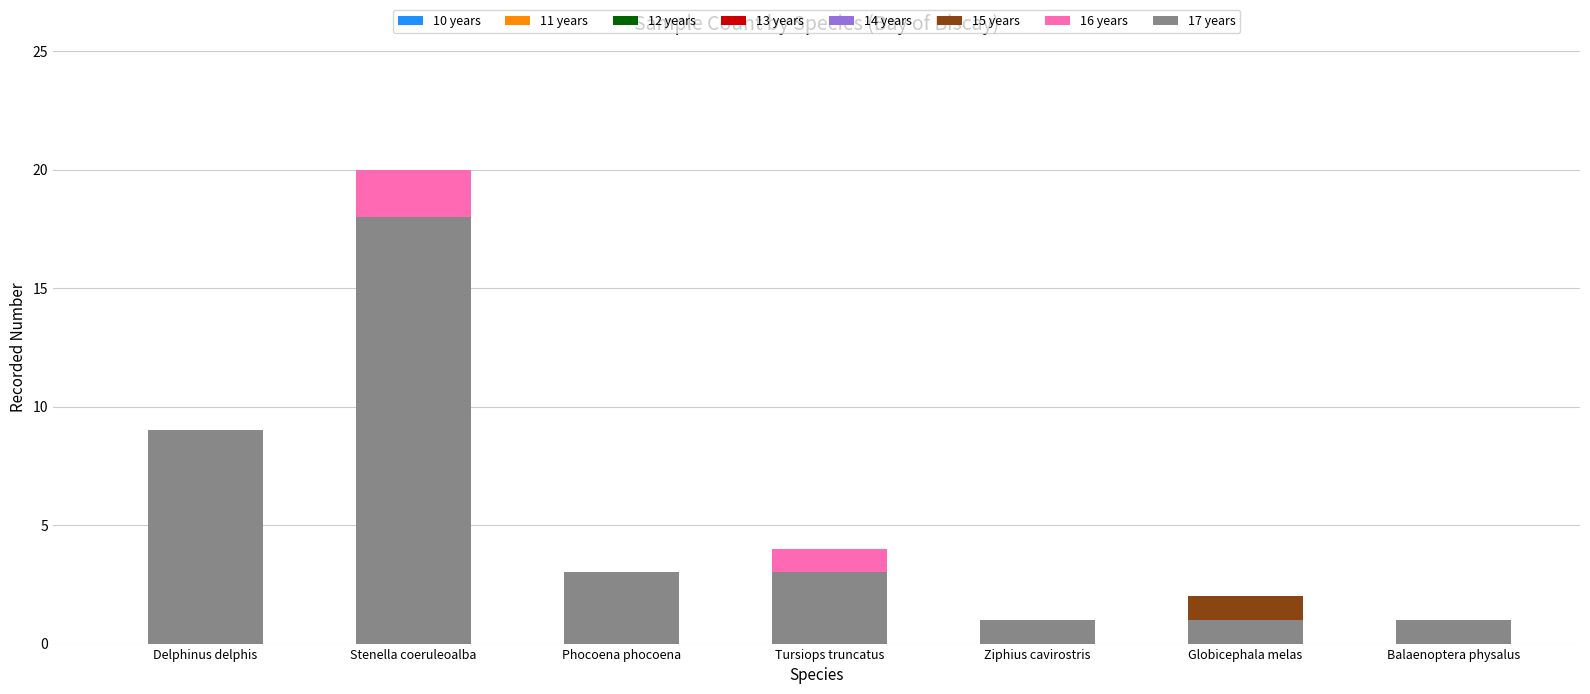

Reading left to right, transcribe the values for 17 years.

Delphinus delphis=9	Stenella coeruleoalba=18	Phocoena phocoena=3	Tursiops truncatus=3	Ziphius cavirostris=1	Globicephala melas=1	Balaenoptera physalus=1